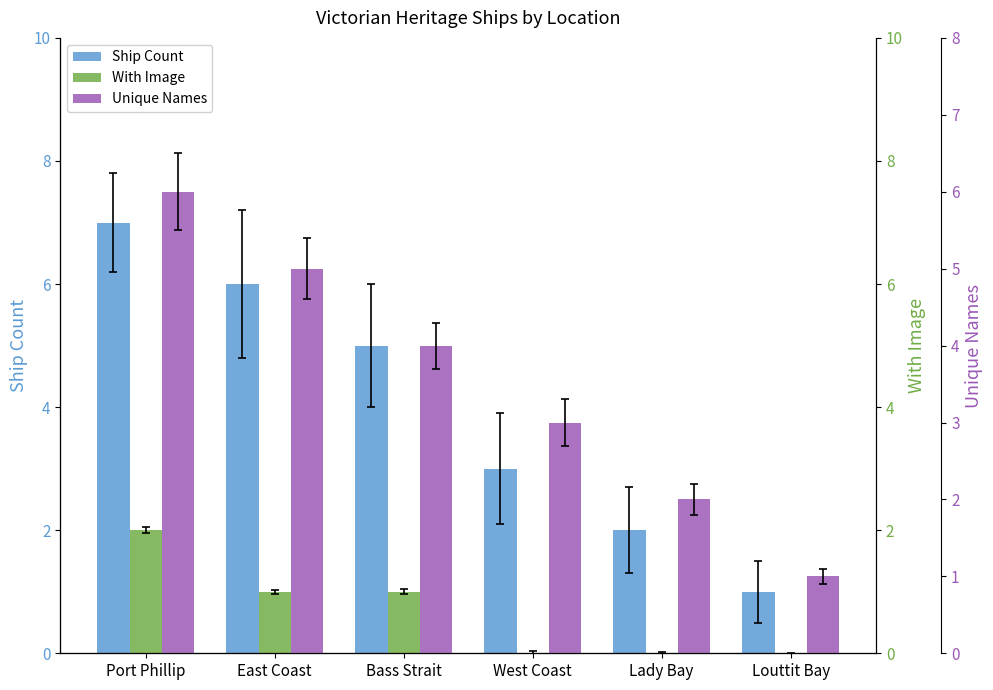

Reading right to left, what are all the values shown in this chart?

Ship Count: Louttit Bay=1	Lady Bay=2	West Coast=3	Bass Strait=5	East Coast=6	Port Phillip=7
With Image: Louttit Bay=0	Lady Bay=0	West Coast=0	Bass Strait=1	East Coast=1	Port Phillip=2
Unique Names: Louttit Bay=1	Lady Bay=2	West Coast=3	Bass Strait=4	East Coast=5	Port Phillip=6